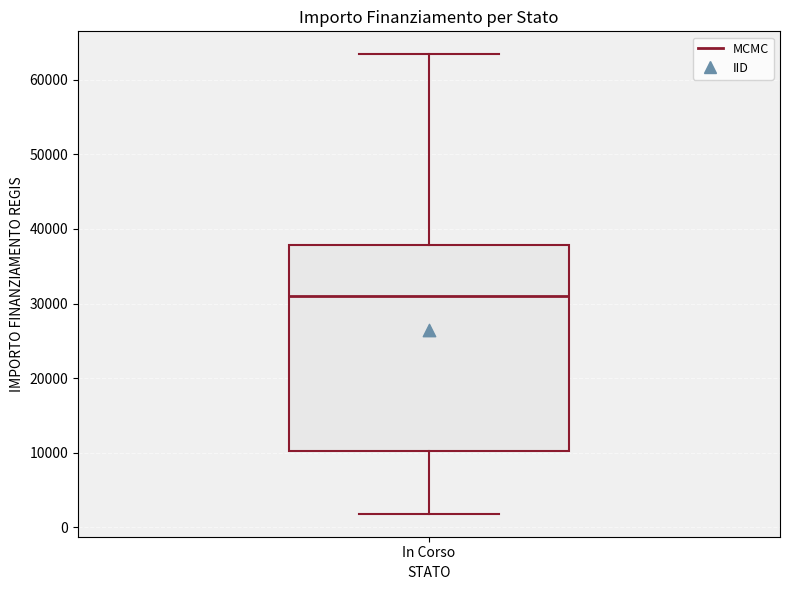

Transcribe this box plot: give where the median line is, the range the box spans, and where the two whiskers end, as read against the y-axis. The values are not printed on the chart, so give them approximately, as read against the axis.

median 31000, box 10000 to 38000, whiskers 2000 to 63000